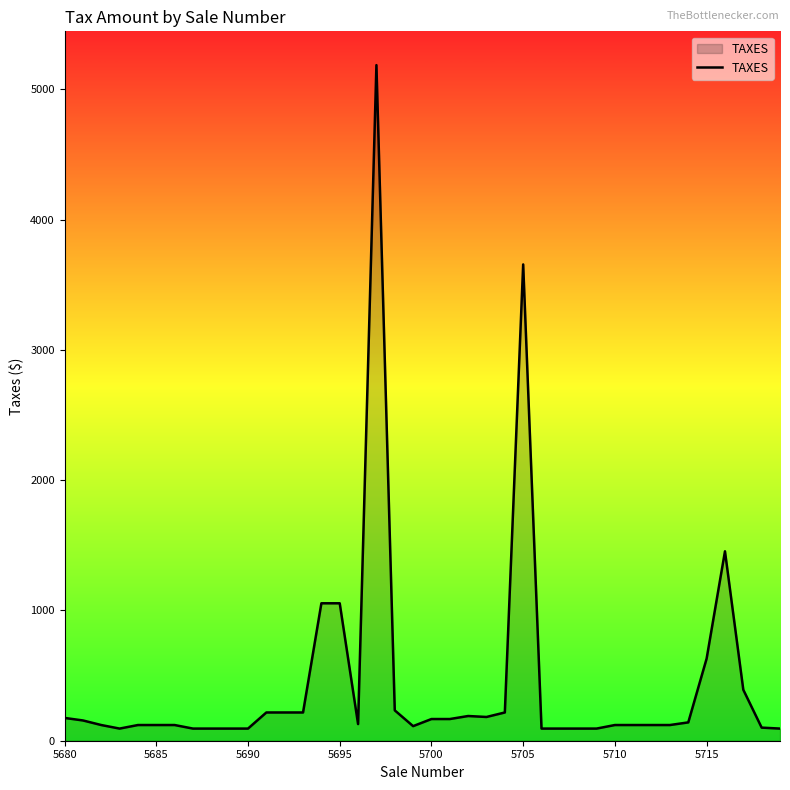

What is the maximum value shown in the chart?

5186.0